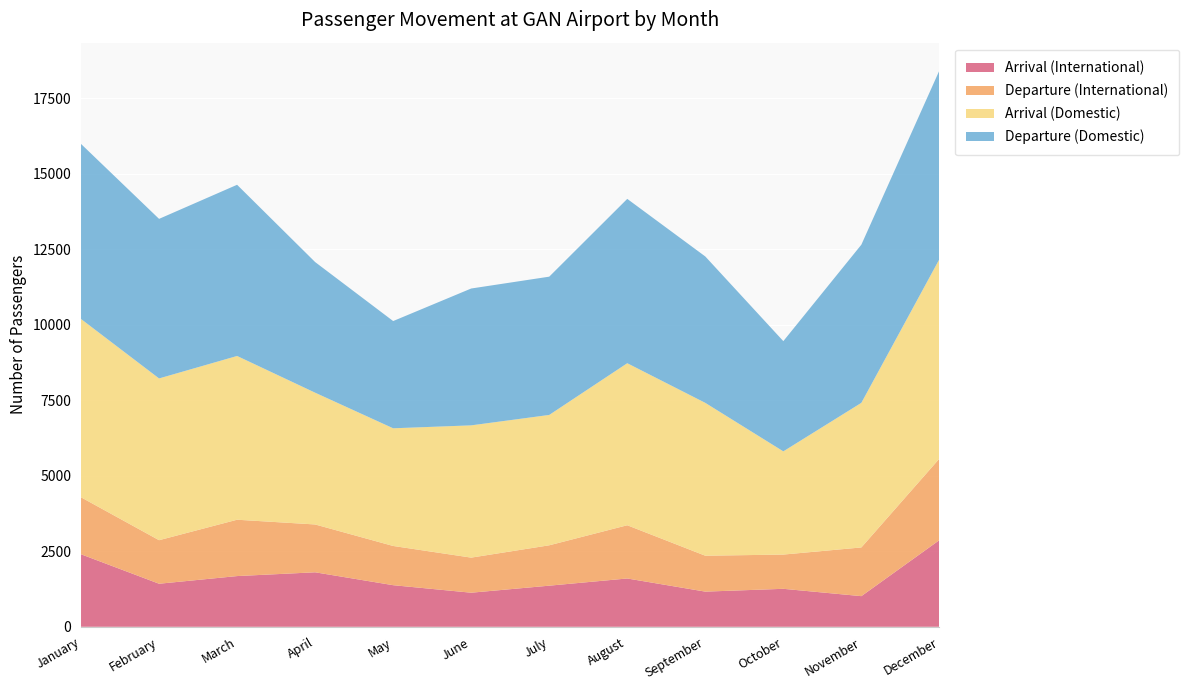

Reading left to right, list all the values displayed in this chart.

Arrival (International): January=2401	February=1425	March=1679	April=1804	May=1377	June=1128	July=1361	August=1599	September=1164	October=1257	November=1014	December=2869
Departure (International): January=1887	February=1442	March=1866	April=1584	May=1299	June=1162	July=1337	August=1763	September=1189	October=1134	November=1613	December=2699
Arrival (Domestic): January=5904	February=5357	March=5423	April=4364	May=3897	June=4380	July=4317	August=5366	September=5062	October=3418	November=4789	December=6605
Departure (Domestic): January=5797	February=5284	March=5669	April=4326	May=3551	June=4532	July=4579	August=5442	September=4848	October=3650	November=5237	December=6249